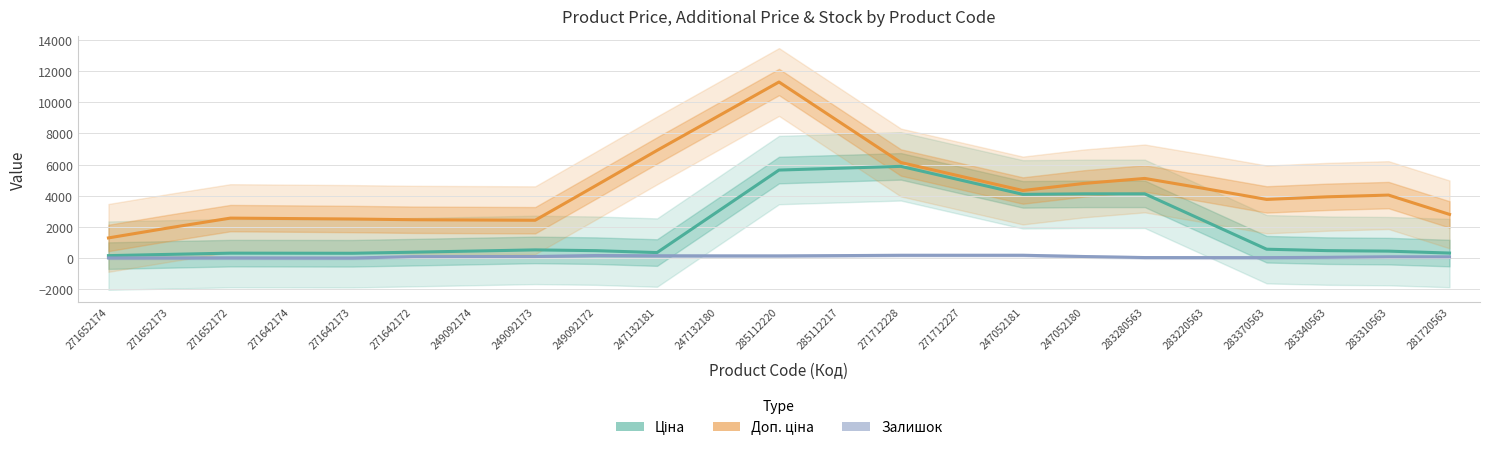

What is the value of the Залишок point at the 13th from the left?

164.5